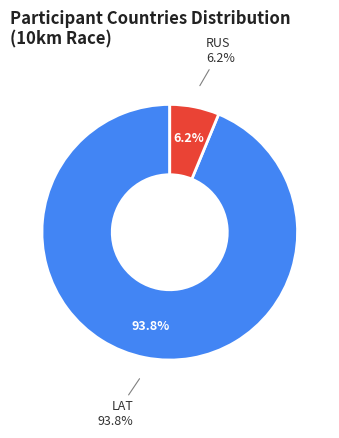

To the nearest percent, what is the difference between the largest and smallest slice percentages?

88%